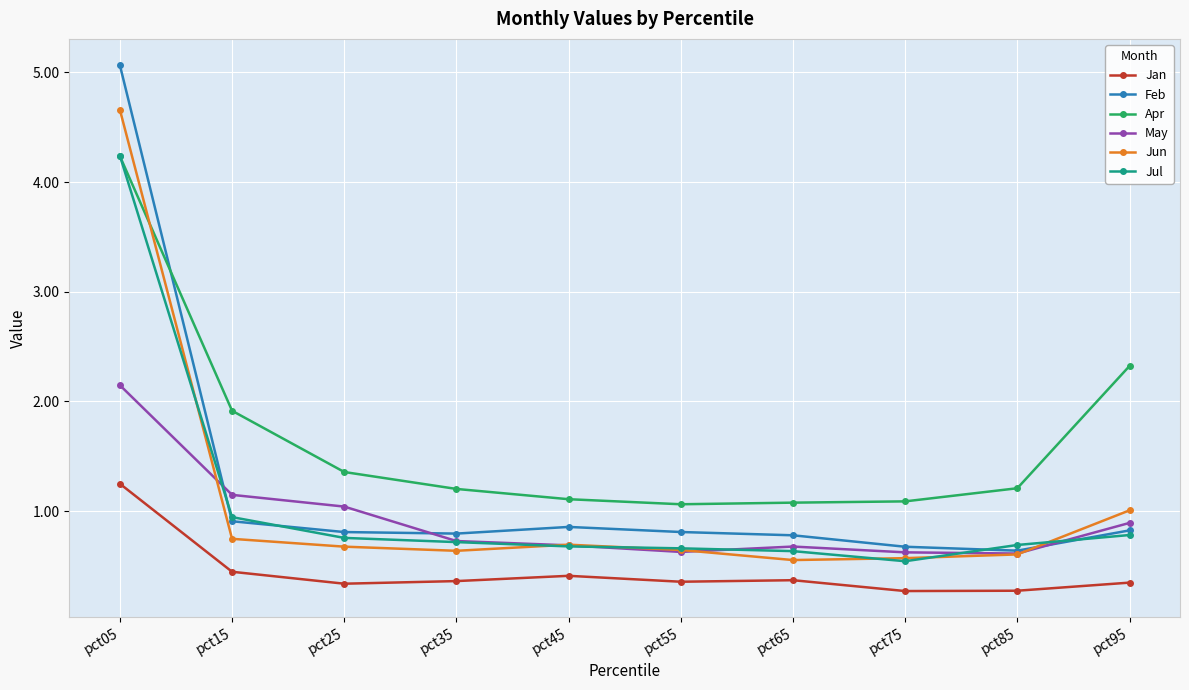

At which label is Jun closest to 2?

pct95